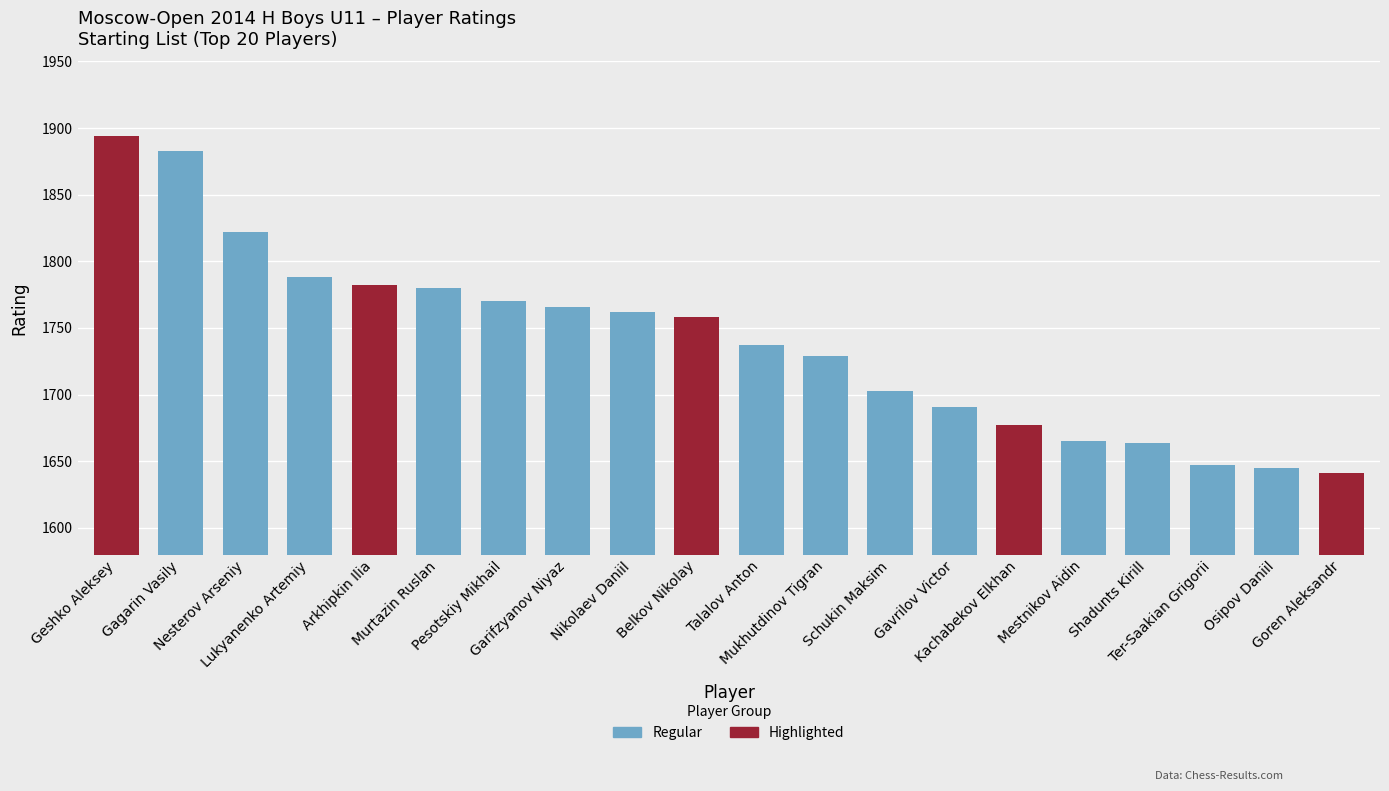

Is it true that the value at Garifzyanov Niyaz is 1766?

True